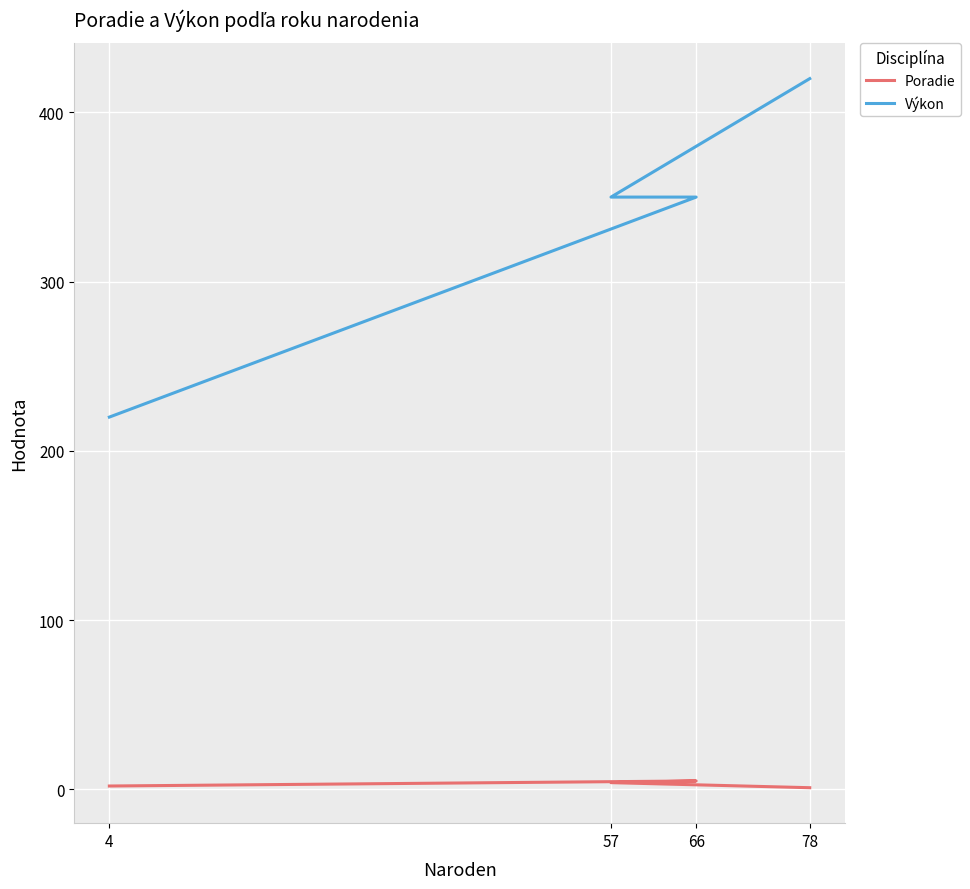

What is the difference between the highest and lowest values at 4?

218